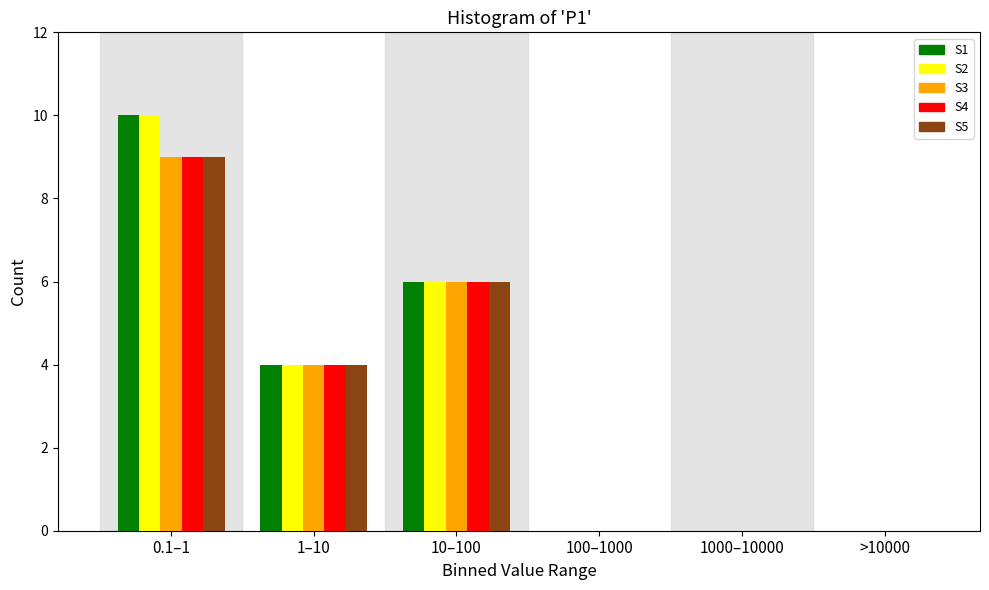

Reading right to left, list all the values displayed in this chart.

S1: >10000=0	1000–10000=0	100–1000=0	10–100=6	1–10=4	0.1–1=10
S2: >10000=0	1000–10000=0	100–1000=0	10–100=6	1–10=4	0.1–1=10
S3: >10000=0	1000–10000=0	100–1000=0	10–100=6	1–10=4	0.1–1=9
S4: >10000=0	1000–10000=0	100–1000=0	10–100=6	1–10=4	0.1–1=9
S5: >10000=0	1000–10000=0	100–1000=0	10–100=6	1–10=4	0.1–1=9